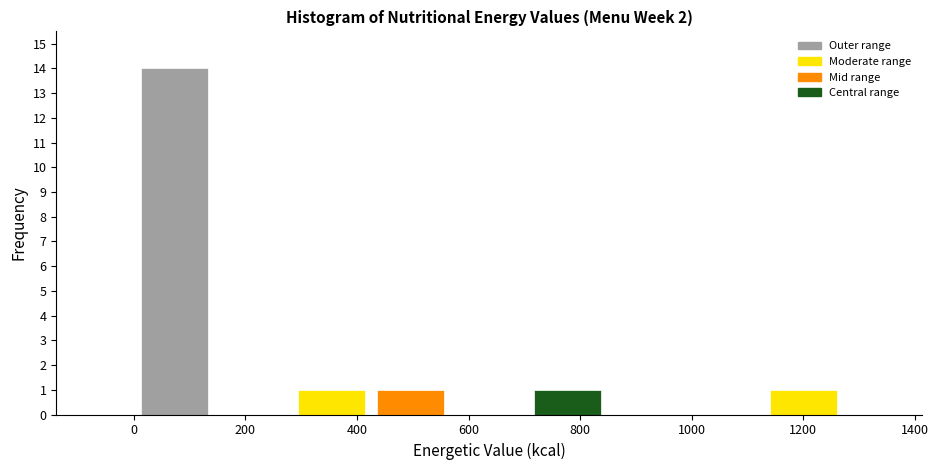

Over which range of the x-axis is the bar tallest?

0 to 140